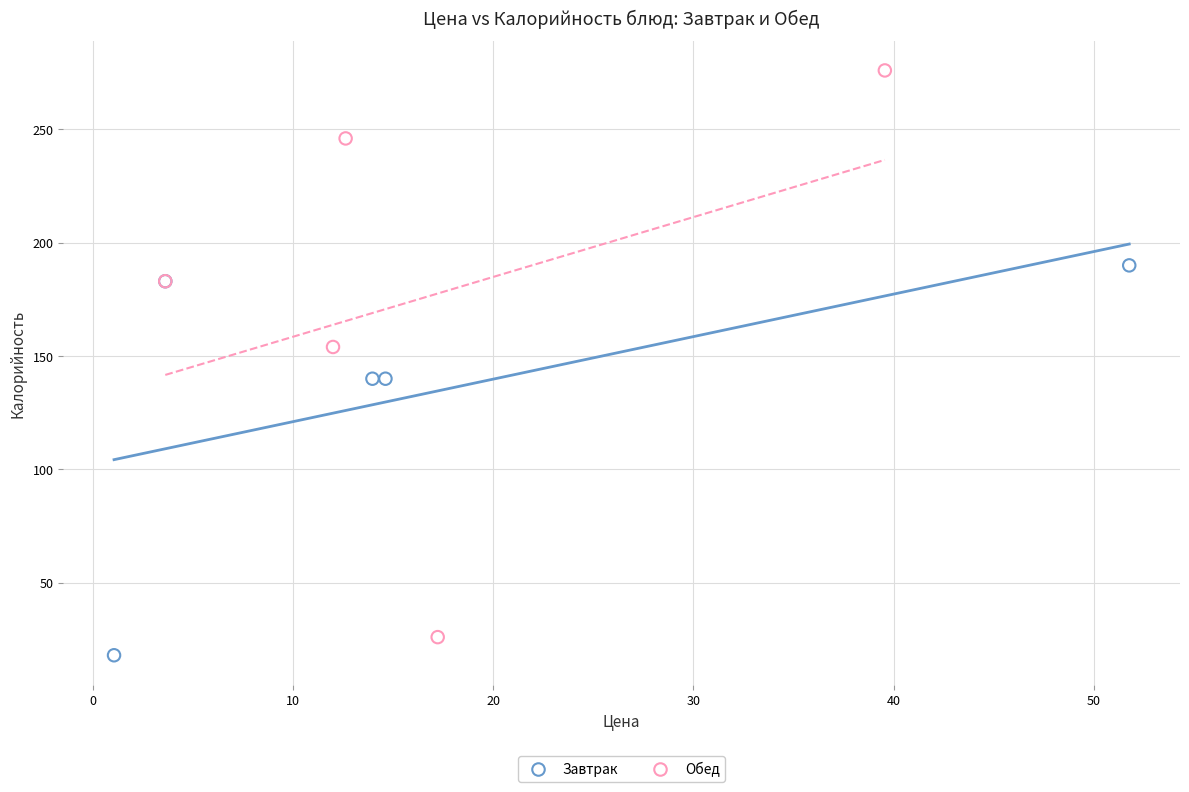

Which series reaches the minimum Y coordinate?

Завтрак